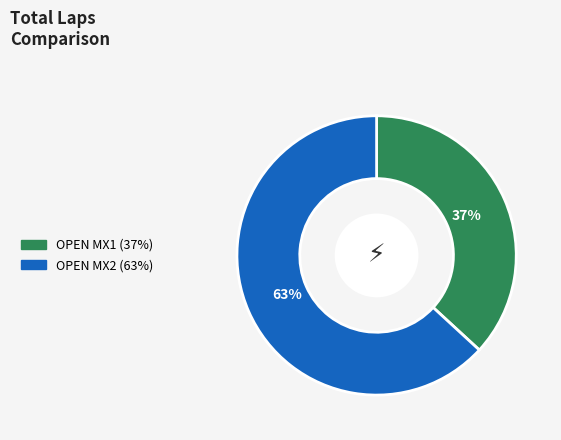

To the nearest percent, what is the difference between the largest and smallest slice percentages?

26%